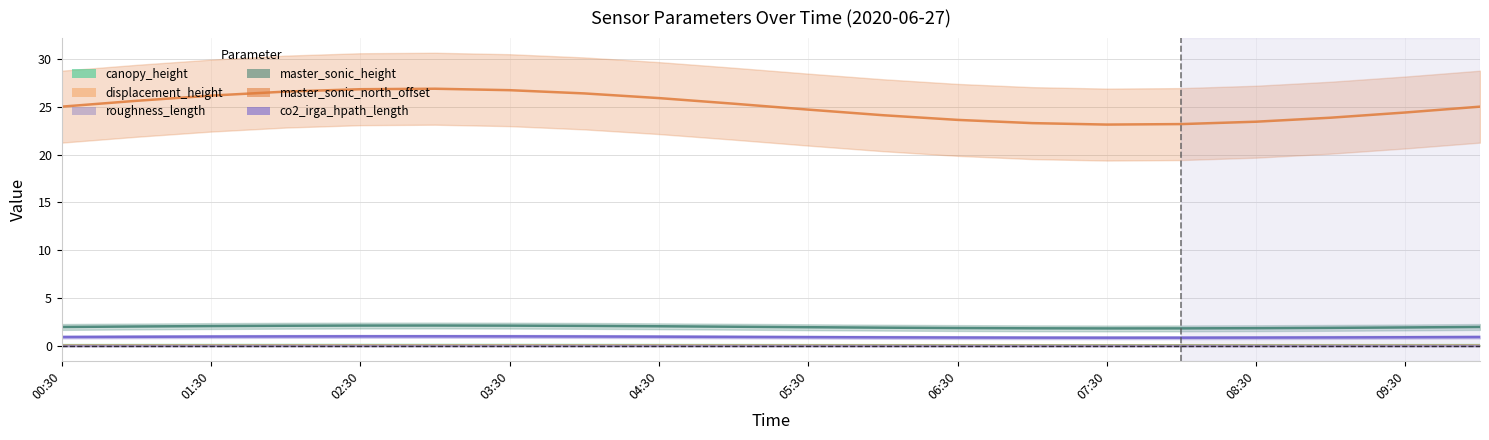

Count the canopy_height values in the range 0 to 1.

20